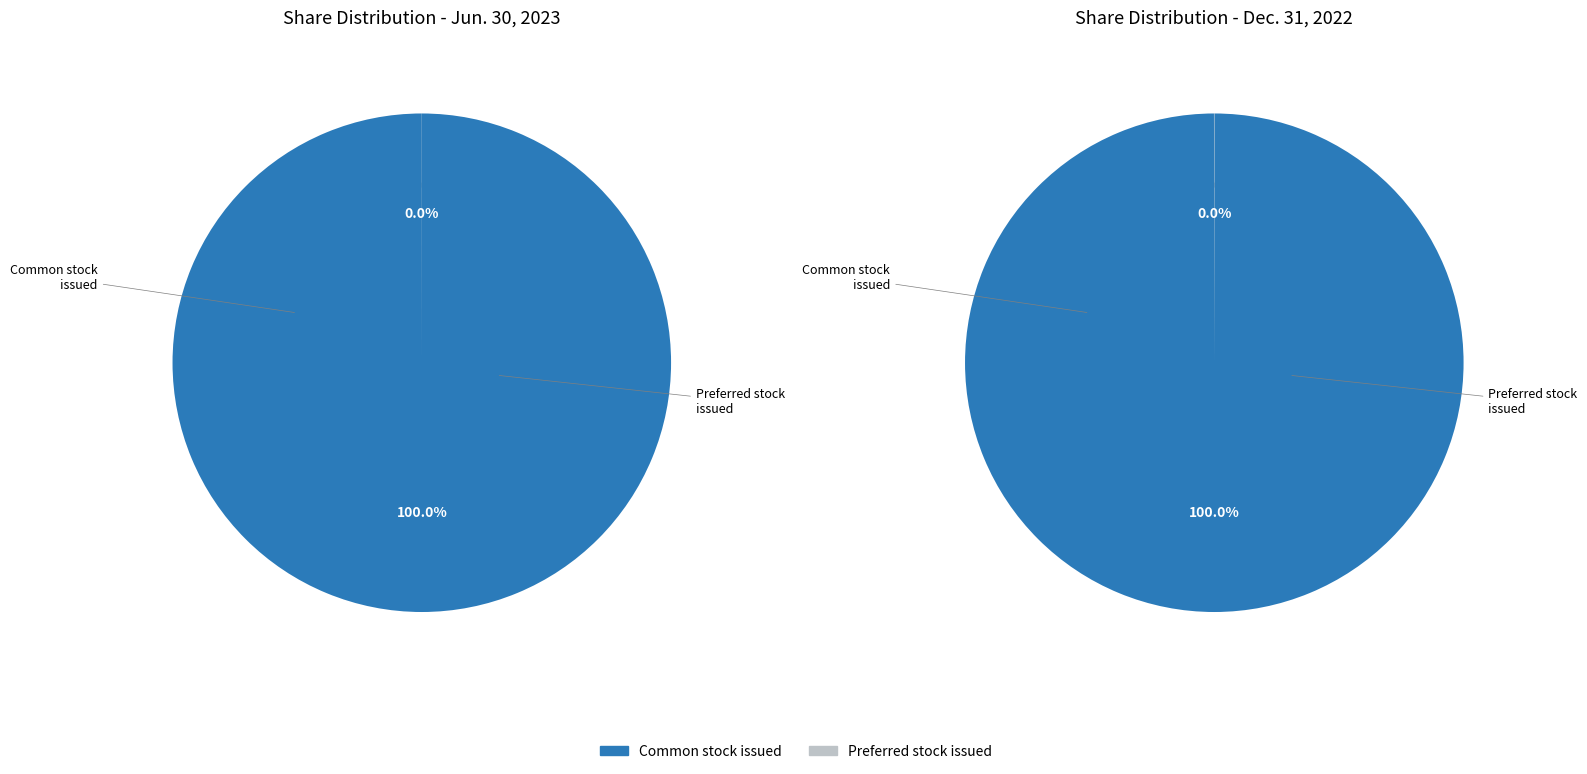

Count the number of slices in the pie.

4